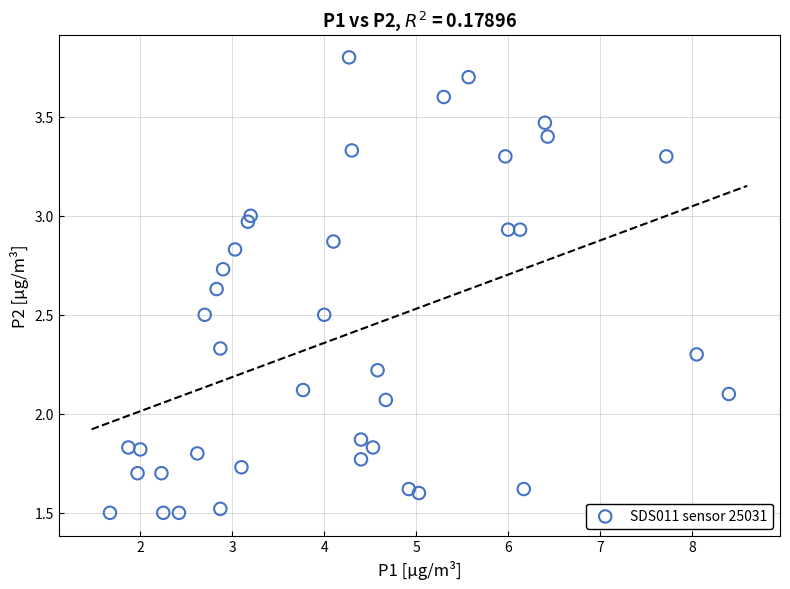

What is the range of X values (max minus min)?

6.7